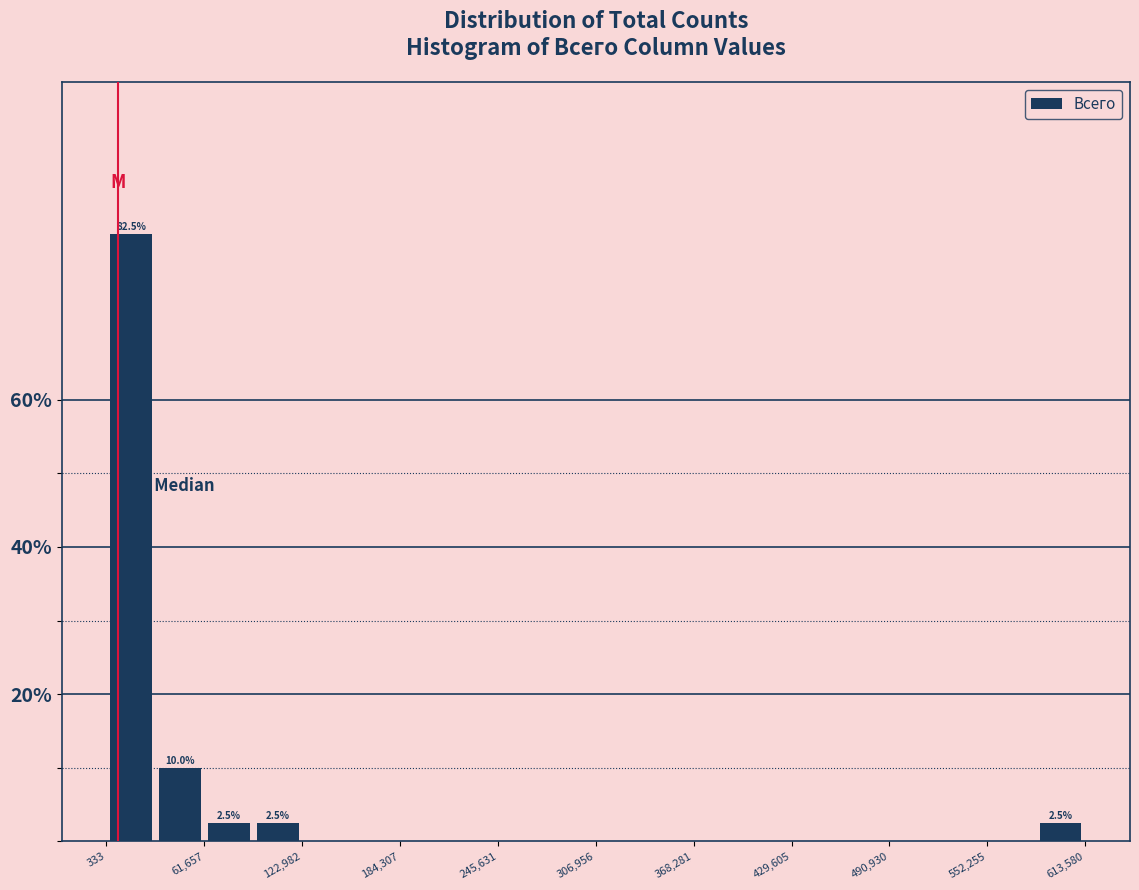

Read against the x-axis, roughly where is the centre of the tallest bar?

20000